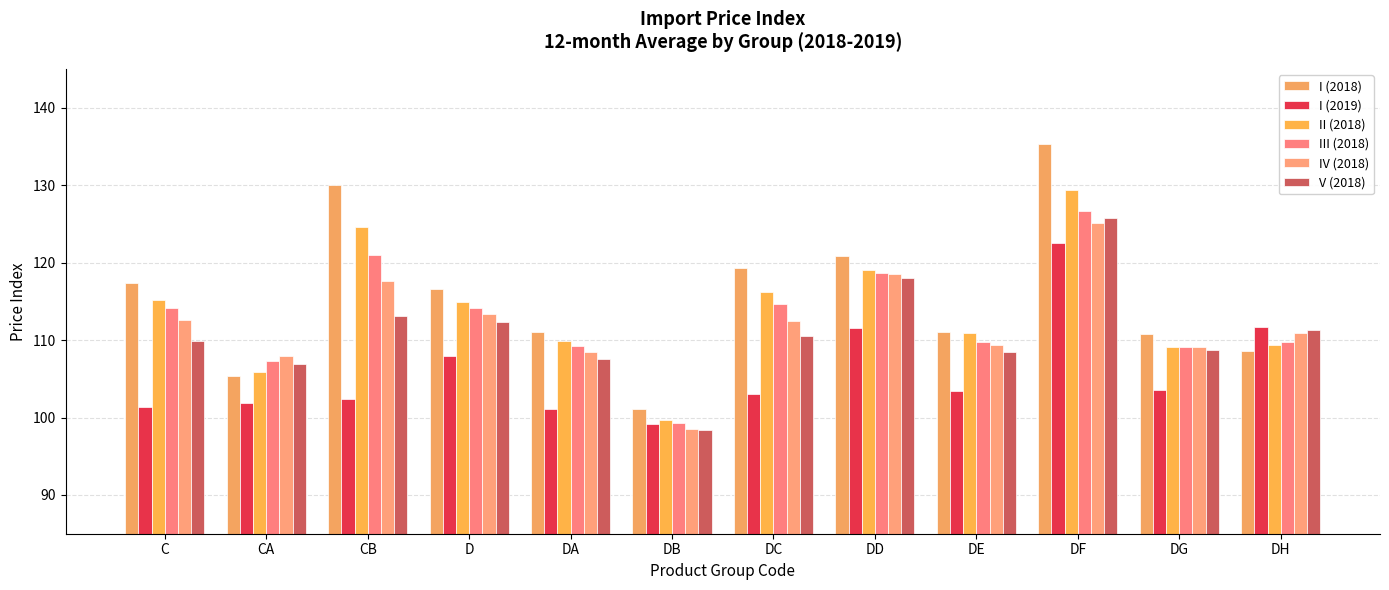

Which series has the largest range (max minus min)?

I (2018)